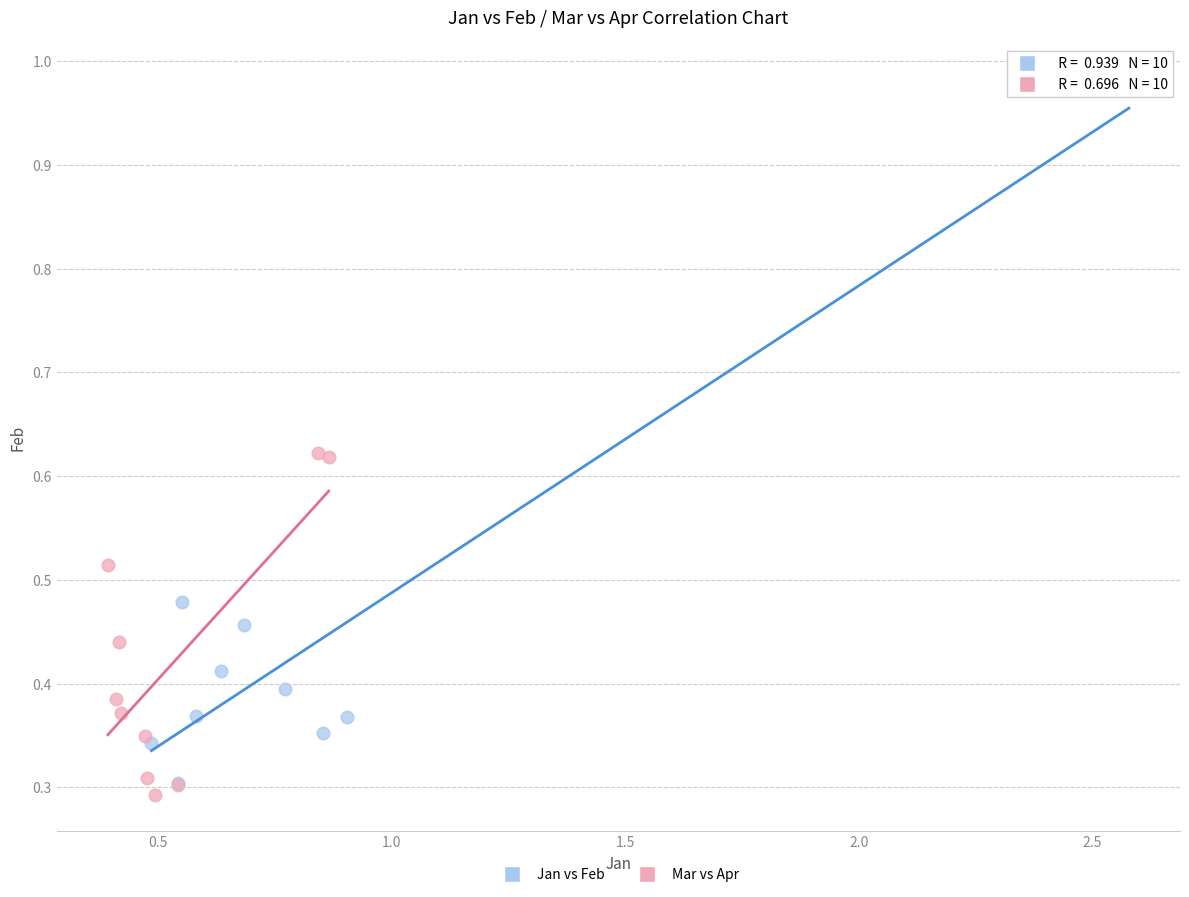

What are all the series names shown in the legend?

Jan vs Feb, Mar vs Apr